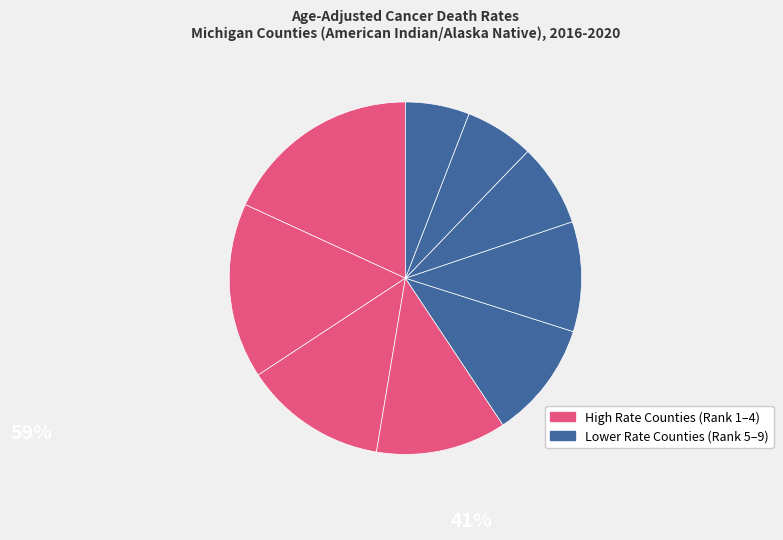

How many slices are in this pie chart?

9